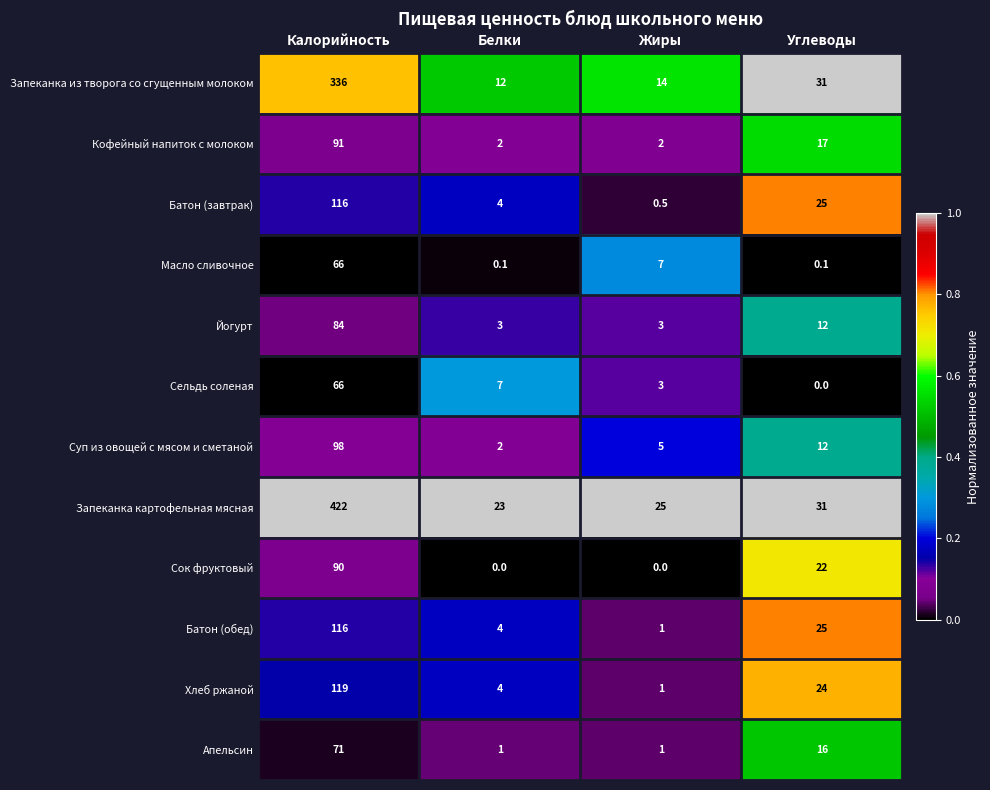

Between Калорийность and Жиры, which series saw the biggest shift?

Запеканка картофельная мясная